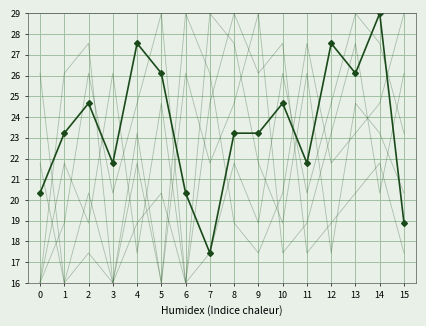

What is the difference between the highest and lowest values at 3?

10.1